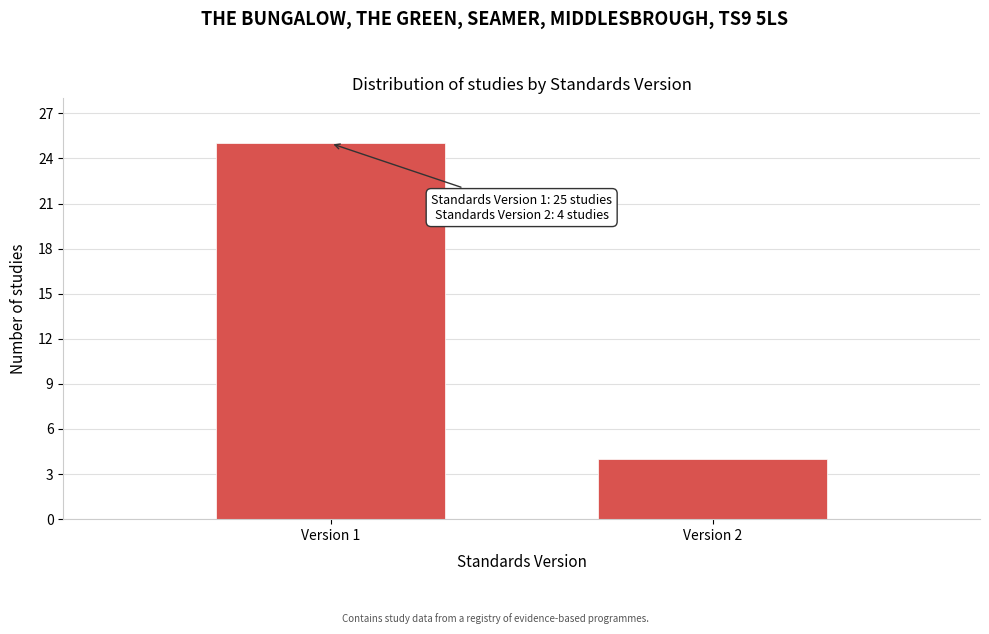

Reading left to right, extract all data points from this chart.

Version 1=25	Version 2=4